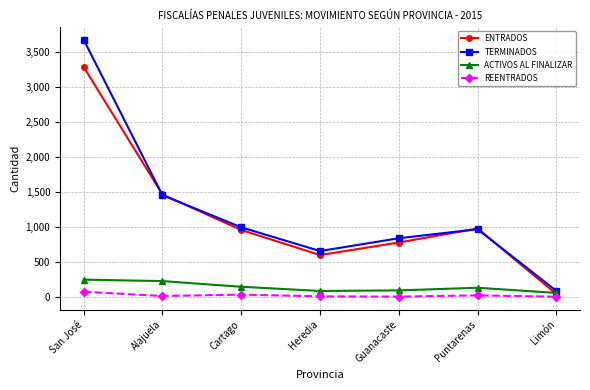

List the series in order of their peak value, lowest first.

REENTRADOS, ACTIVOS AL FINALIZAR, ENTRADOS, TERMINADOS